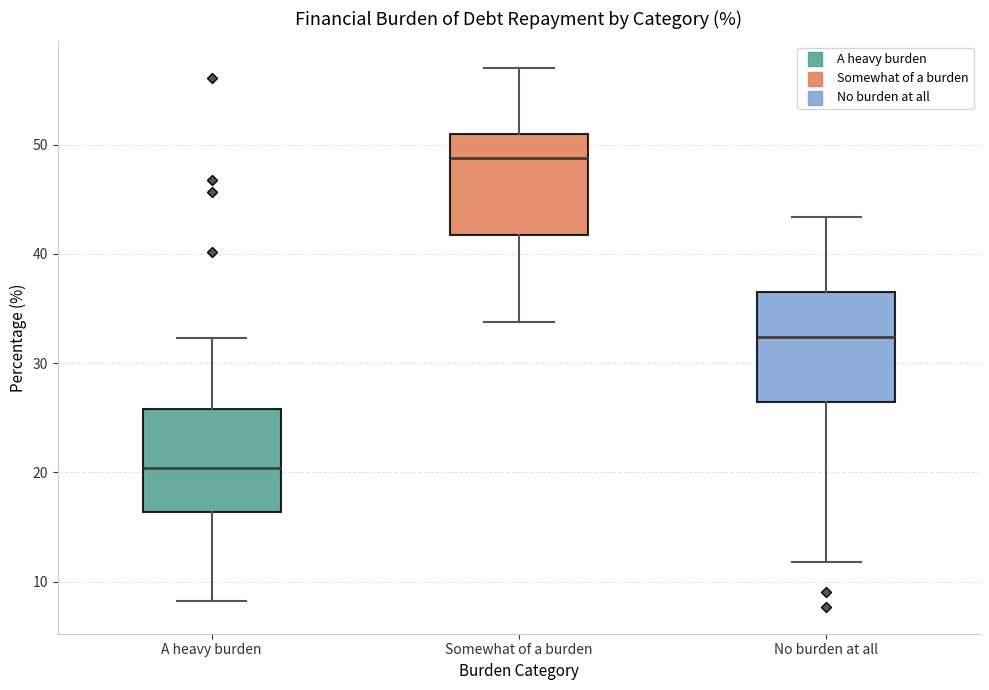

Reading left to right, read every box against the y-axis: the position of its median line, the range the box covers, and the ends of its whiskers. The values are not printed on the chart, so give them approximately, as read against the axis.

A heavy burden: median 20, box 16 to 26, whiskers 8 to 32
Somewhat of a burden: median 49, box 42 to 51, whiskers 34 to 57
No burden at all: median 32, box 26 to 37, whiskers 12 to 43